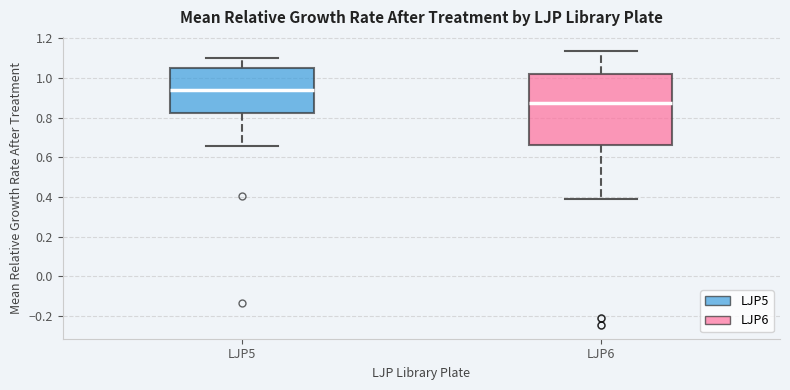

Which box has the lowest median line?

LJP6